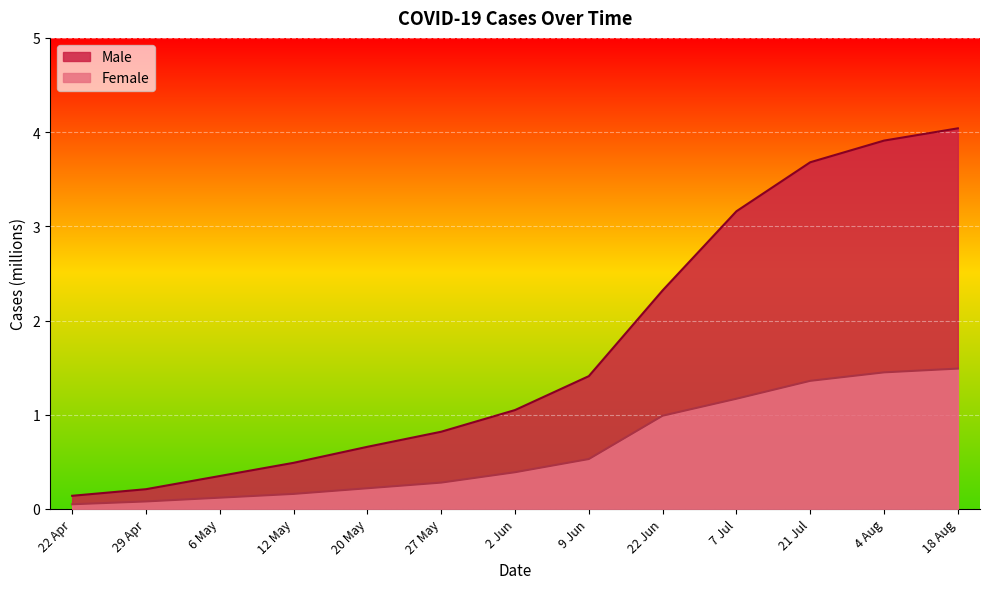

Which series has the largest total across all categories?

Male